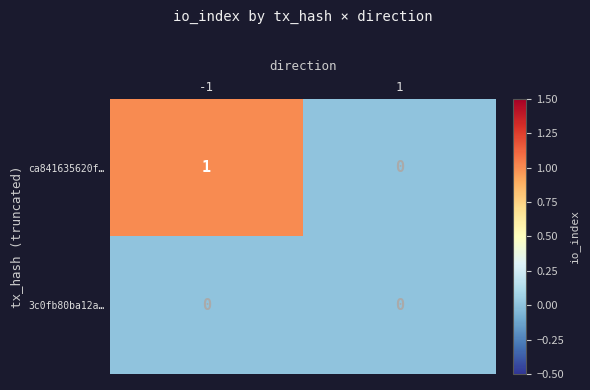

Which series has the largest total across all categories?

ca841635620f…